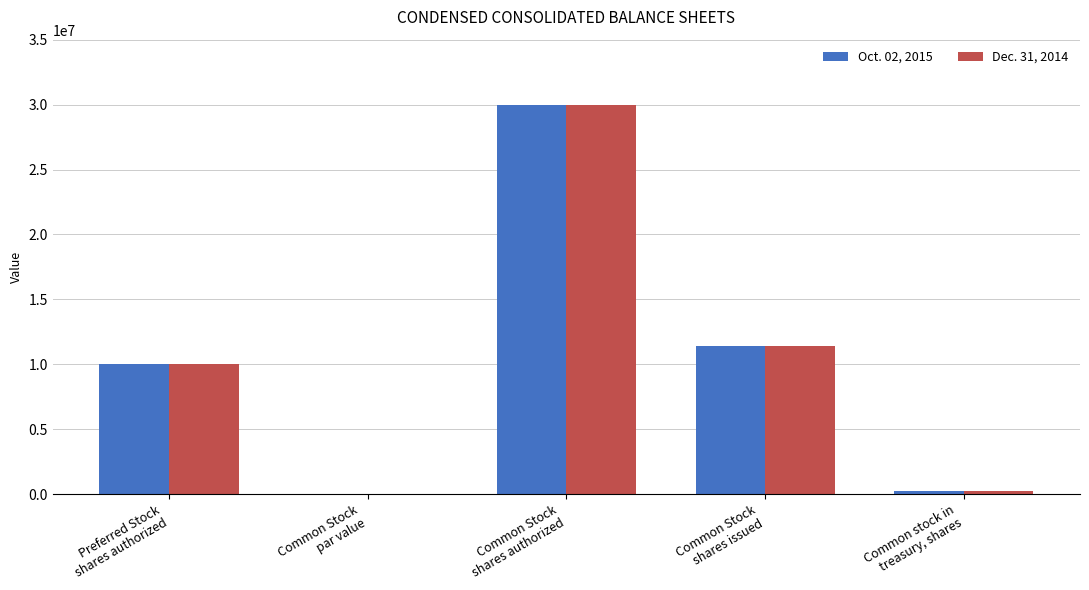

What is the maximum value for Dec. 31, 2014?

30000000.0